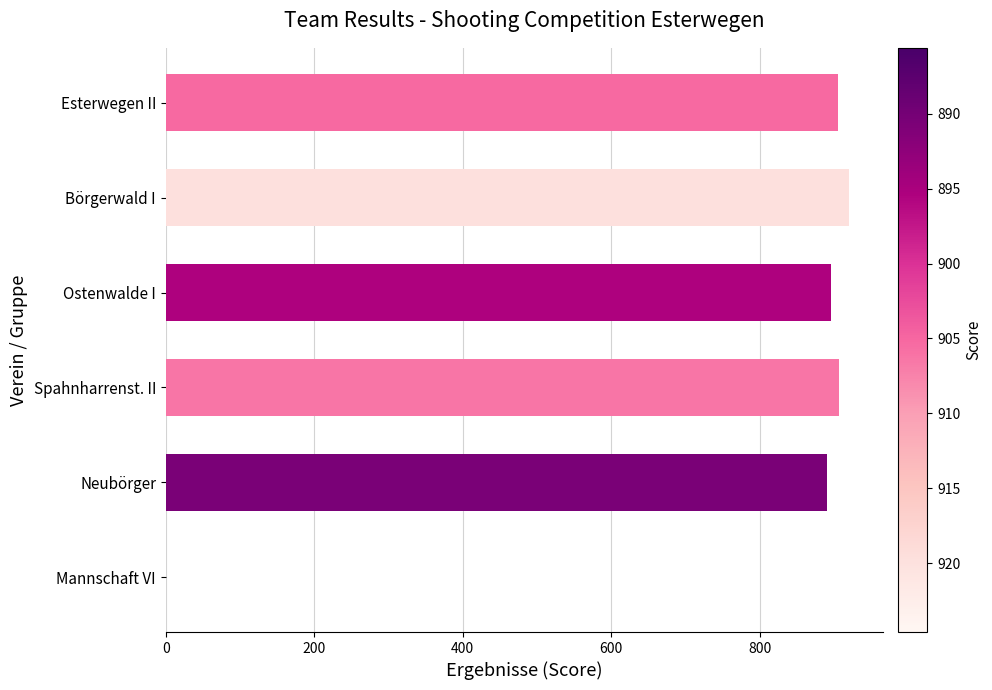

What is the sum of the values at Ostenwalde I and Mannschaft VI?

895.4